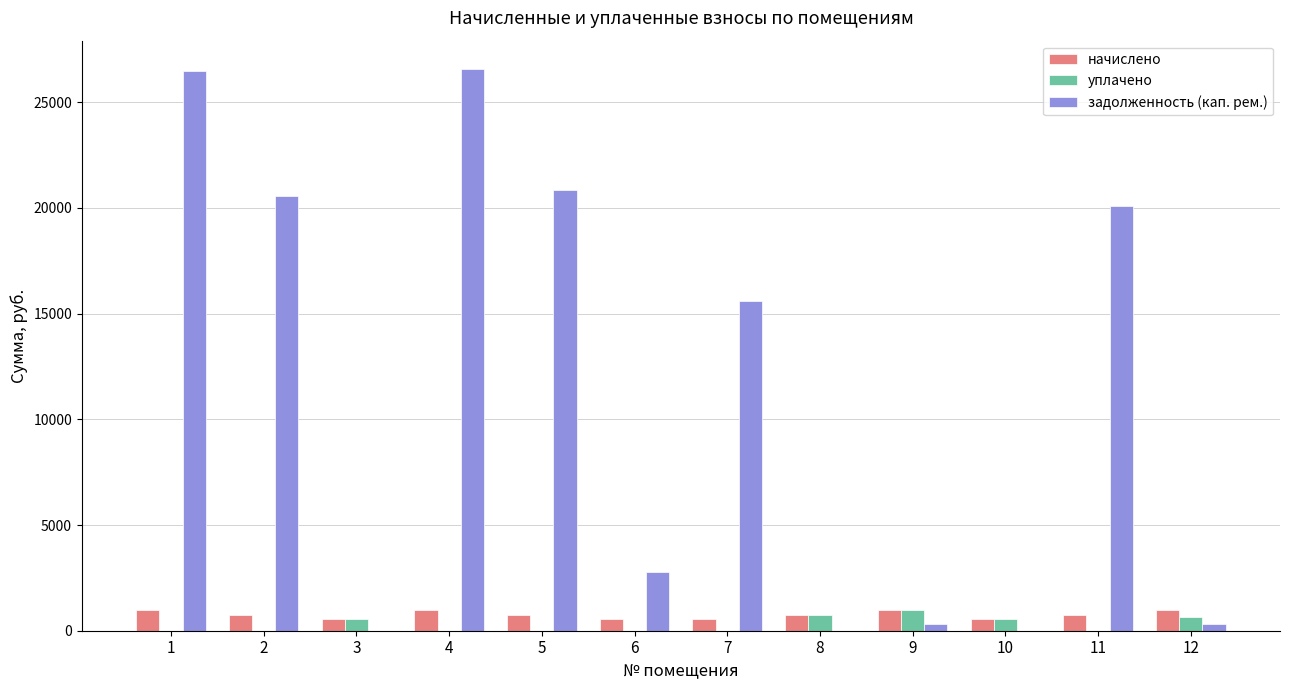

Which series changed the most between 3 and 7?

задолженность (кап. рем.)